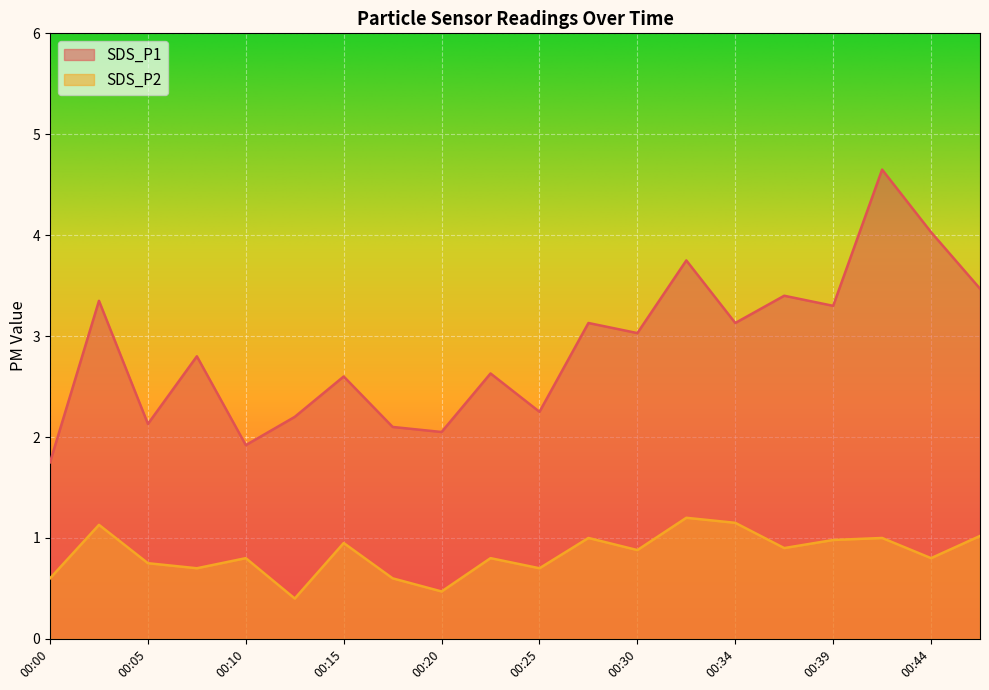

Does the chart display data point markers on the line(s)?

No